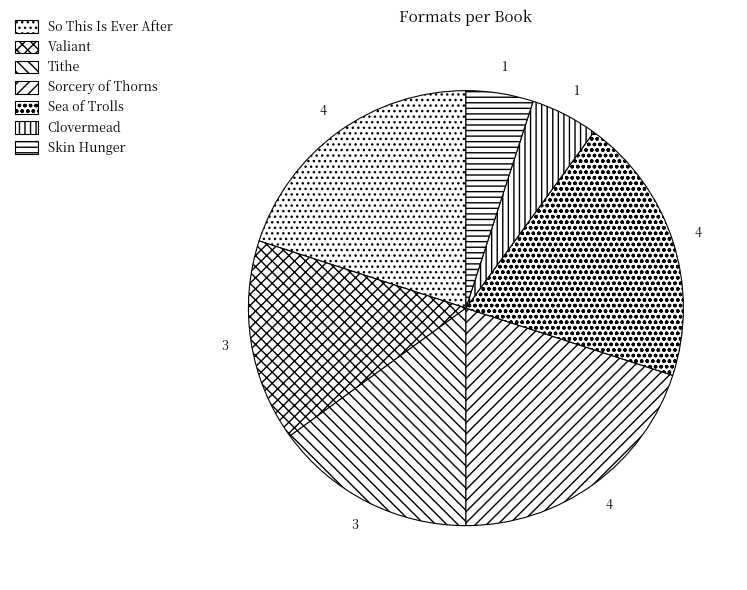

To the nearest percent, what is the difference between the largest and smallest slice percentages?

15%